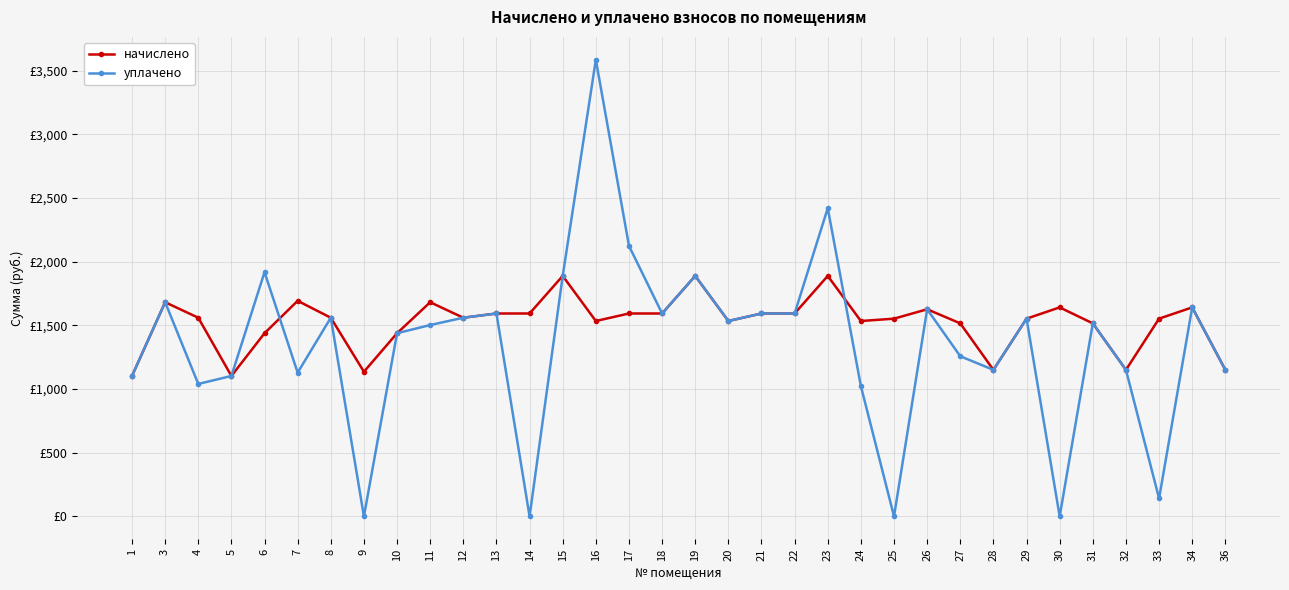

How many interior local valleys does the уплачено series have?

10